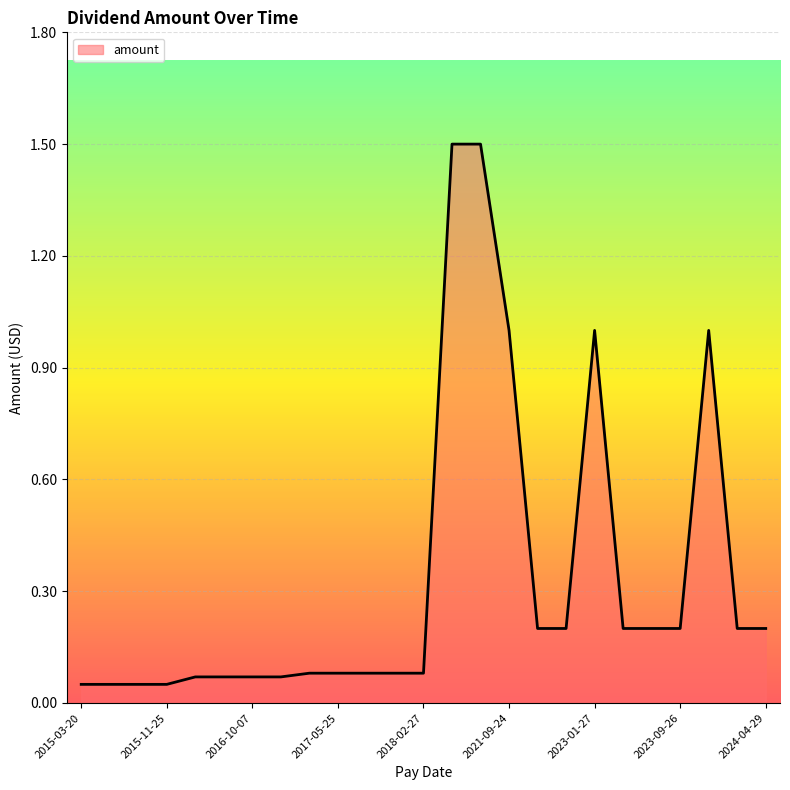

What is the maximum value shown in the chart?

1.5